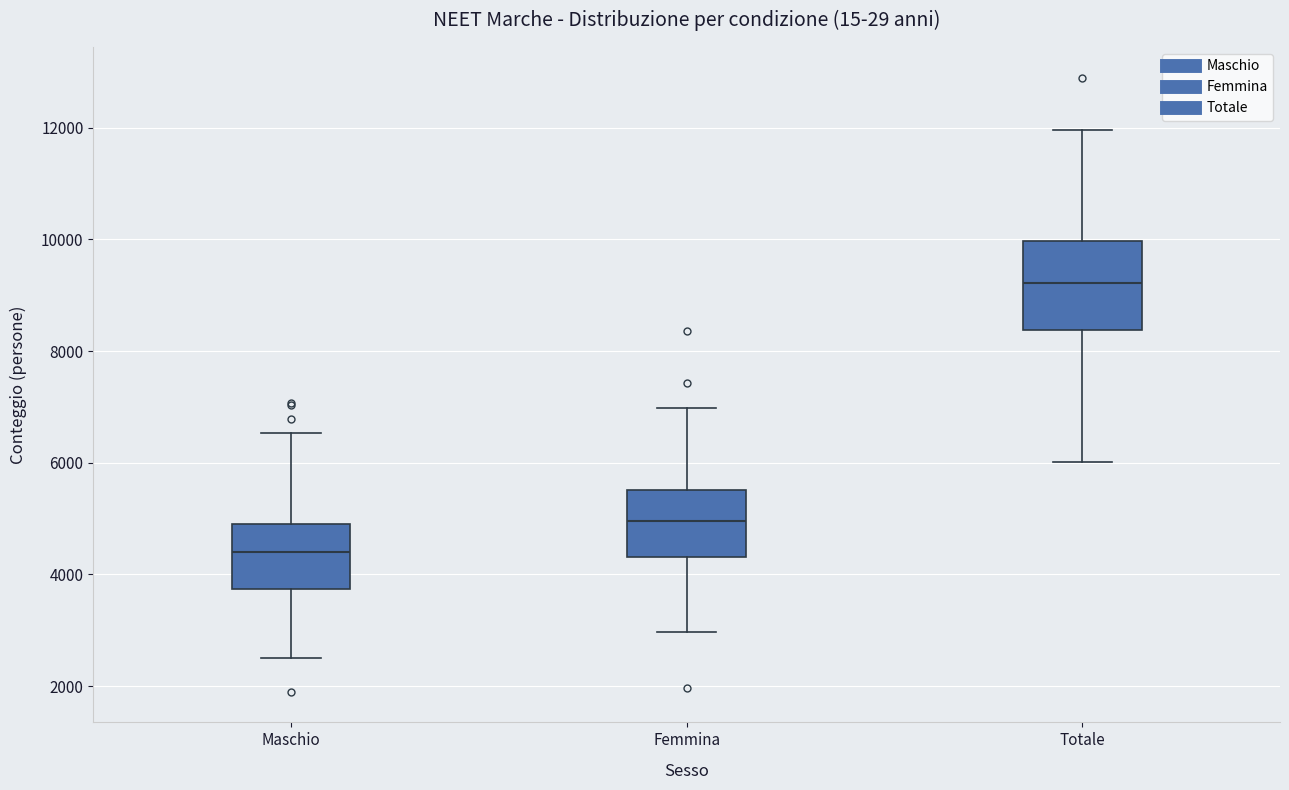

Reading left to right, read every box against the y-axis: the position of its median line, the range the box covers, and the ends of its whiskers. The values are not printed on the chart, so give them approximately, as read against the axis.

Maschio: median 4400, box 3800 to 5000, whiskers 2600 to 6600
Femmina: median 5000, box 4400 to 5600, whiskers 3000 to 7000
Totale: median 9200, box 8400 to 10000, whiskers 6000 to 12000